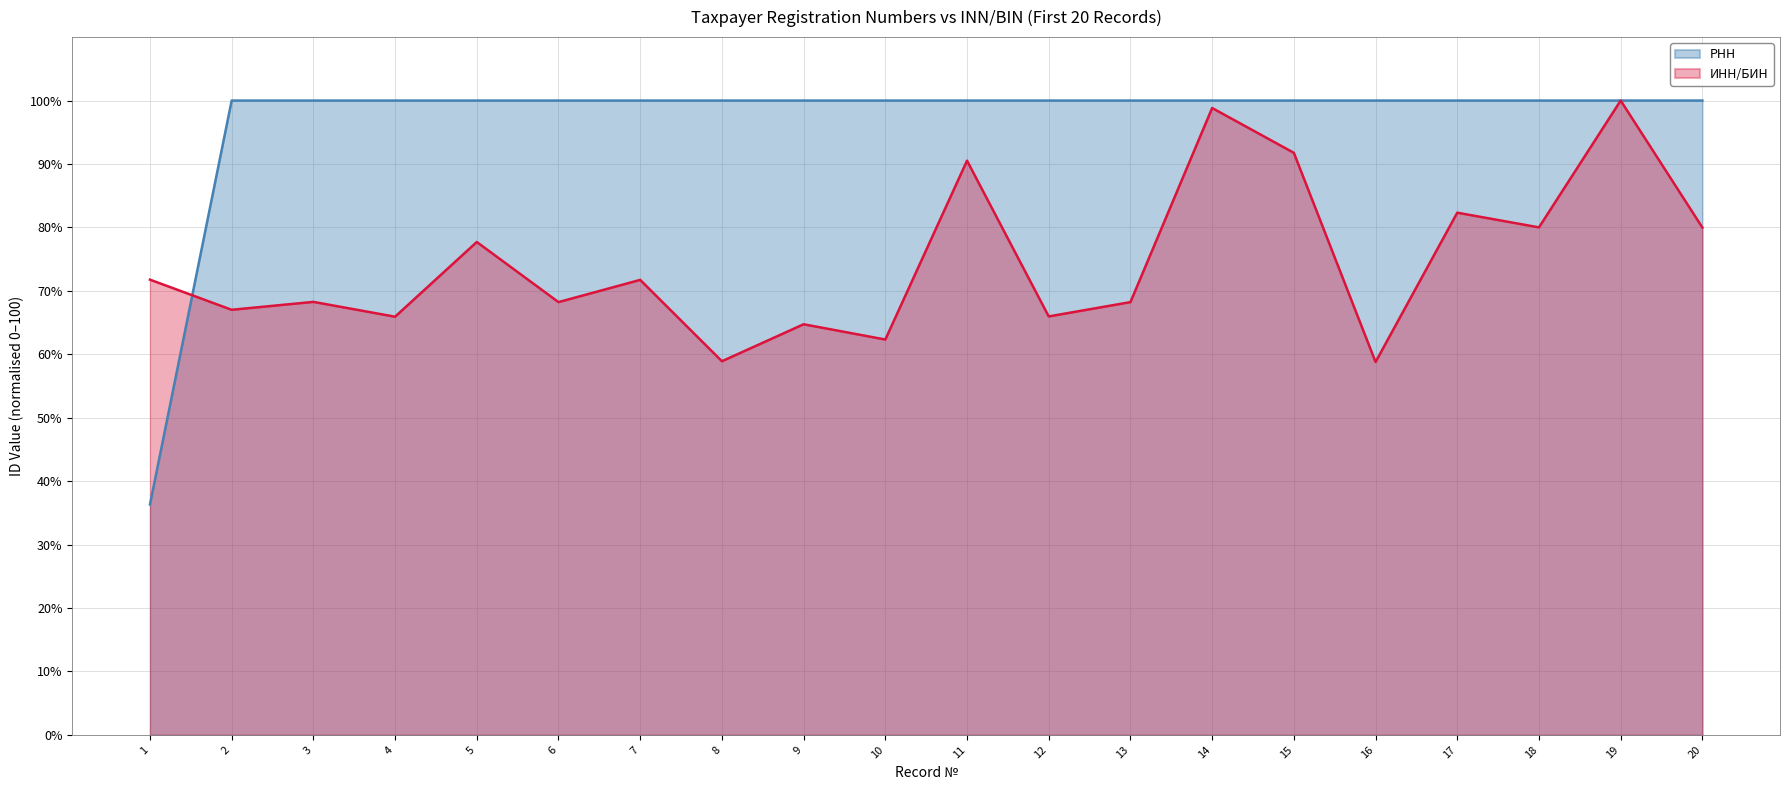

The ИНН/БИН series shows 80.0 at 20. True or false?

True